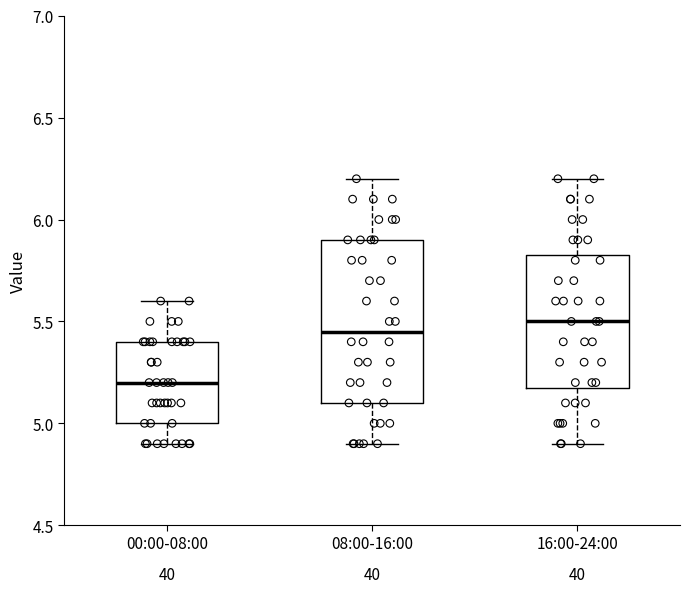

Reading left to right, read every box against the y-axis: the position of its median line, the range the box covers, and the ends of its whiskers. The values are not printed on the chart, so give them approximately, as read against the axis.

00:00-08:00: median 5.20, box 5.00 to 5.40, whiskers 4.90 to 5.60
08:00-16:00: median 5.45, box 5.10 to 5.90, whiskers 4.90 to 6.20
16:00-24:00: median 5.50, box 5.20 to 5.85, whiskers 4.90 to 6.20